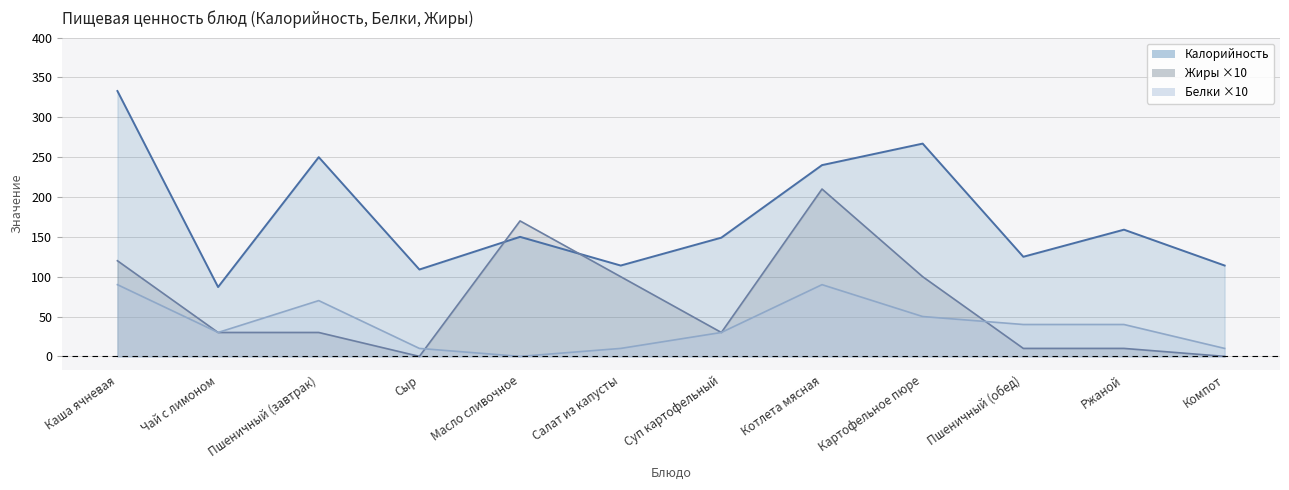

What is the approximate value of Жиры at Каша ячневая?

120